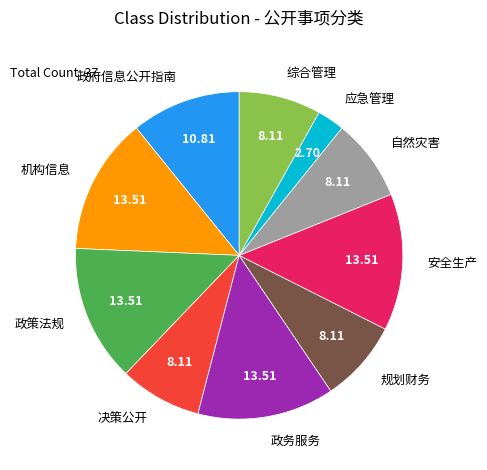

How many segments does this pie chart have?

10